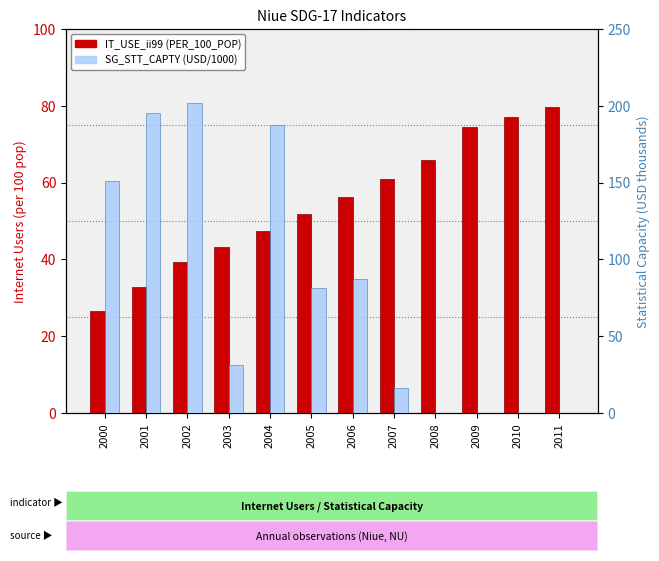

At which label does IT_USE_ii99 (PER_100_POP) reach its minimum?

2000